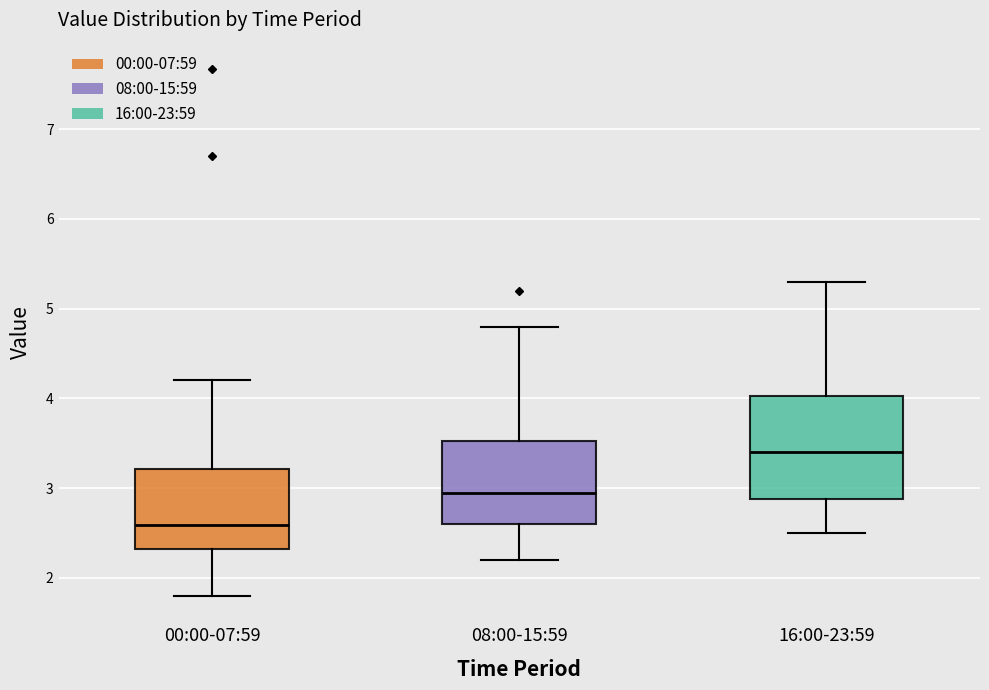

Reading left to right, read every box against the y-axis: the position of its median line, the range the box covers, and the ends of its whiskers. The values are not printed on the chart, so give them approximately, as read against the axis.

00:00-07:59: median 2.6, box 2.3 to 3.2, whiskers 1.8 to 4.2
08:00-15:59: median 3.0, box 2.6 to 3.5, whiskers 2.2 to 4.8
16:00-23:59: median 3.4, box 2.9 to 4.0, whiskers 2.5 to 5.3